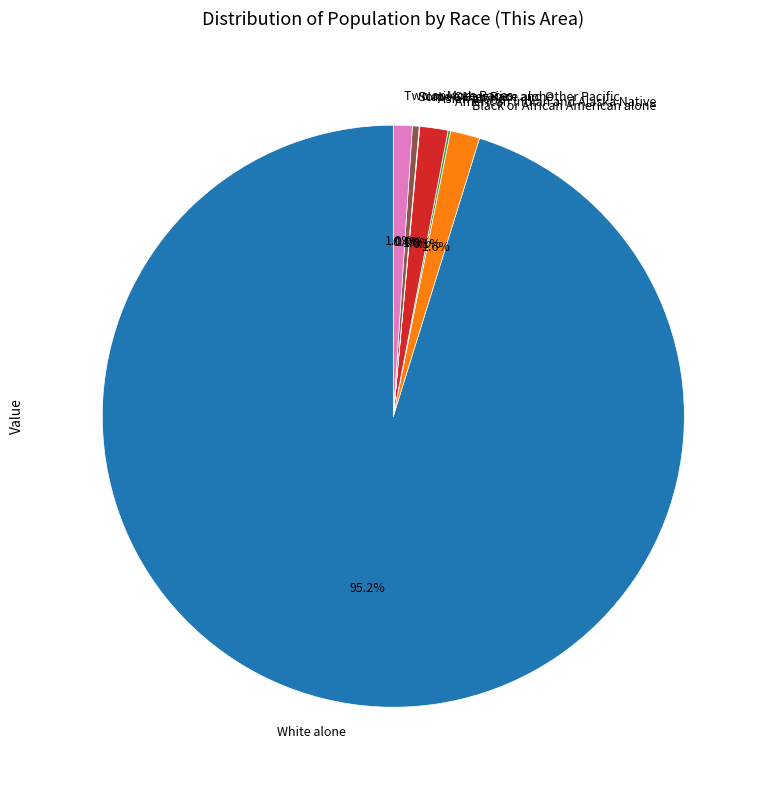

Which slice is the largest?

White alone